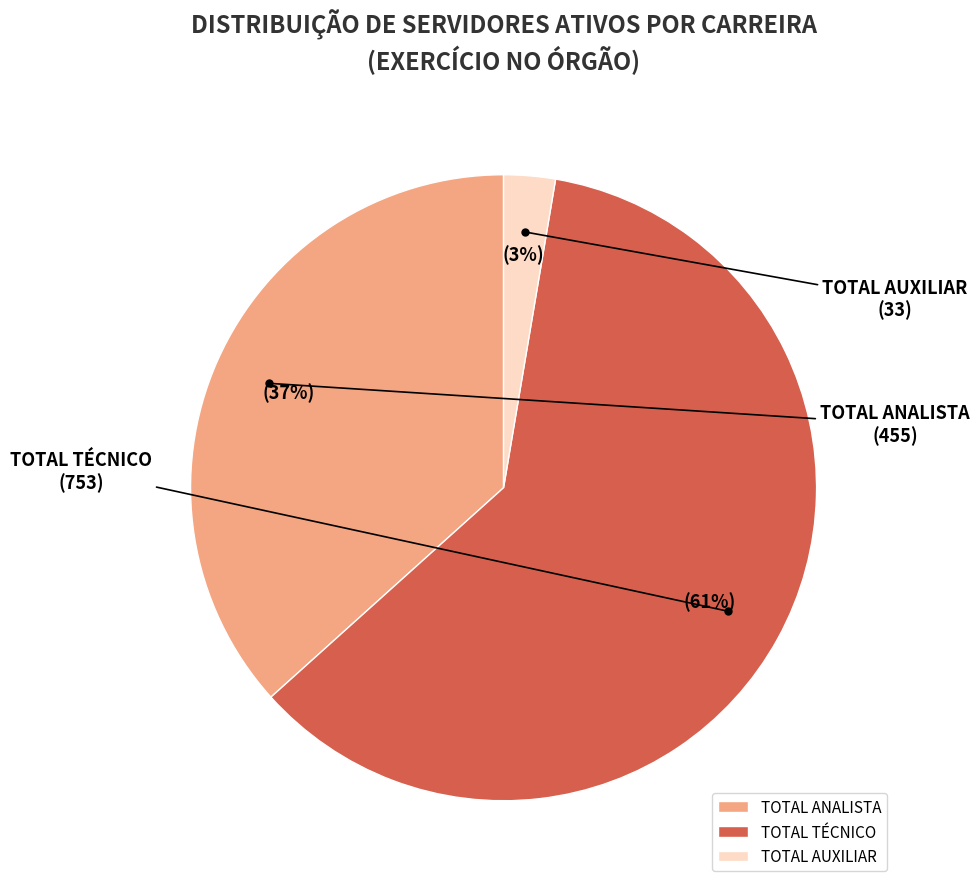

To the nearest percent, what is the difference between the TOTAL ANALISTA and TOTAL TÉCNICO slice percentages?

24%